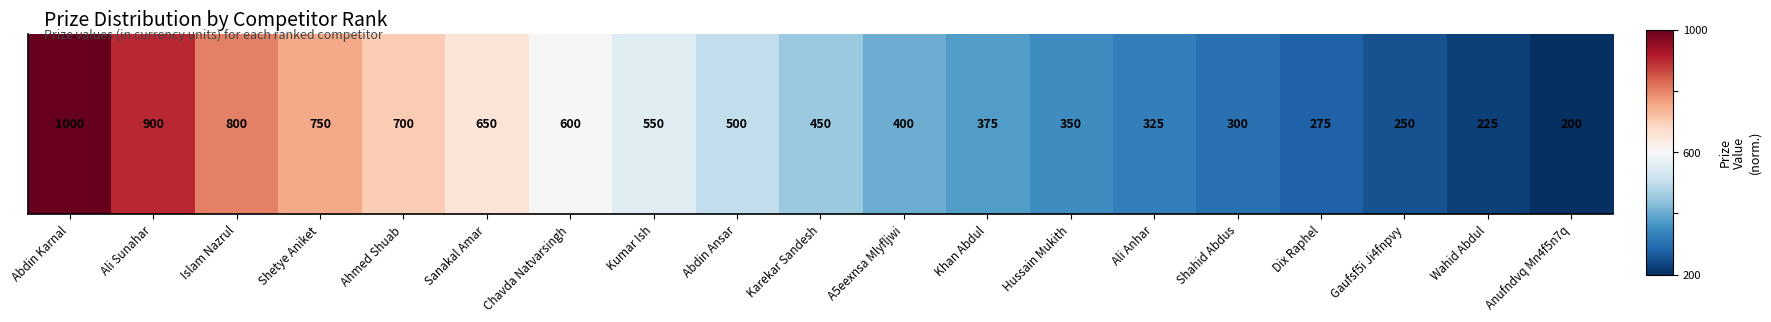

List the labels in order of value, smallest first.

Anufndvq Mn4f5n7q, Wahid Abdul, Gaufsf5i Ji4fnpvy, Dix Raphel, Shahid Abdus, Ali Anhar, Hussain Mukith, Khan Abdul, A5eexnsa Mlyfljwi, Karekar Sandesh, Abdin Ansar, Kumar Ish, Chavda Natvarsingh, Sanakal Amar, Ahmed Shuab, Shetye Aniket, Islam Nazrul, Ali Sunahar, Abdin Karnal